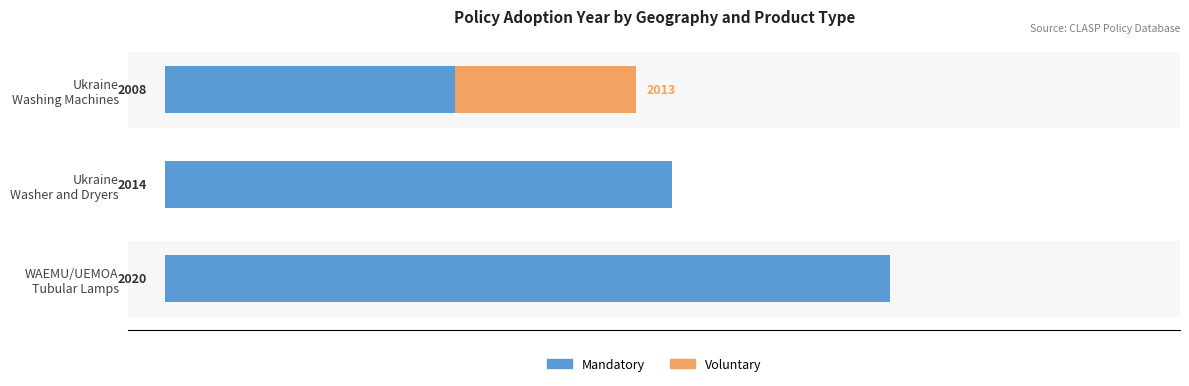

Count the Mandatory values in the range 8 to 20.

3